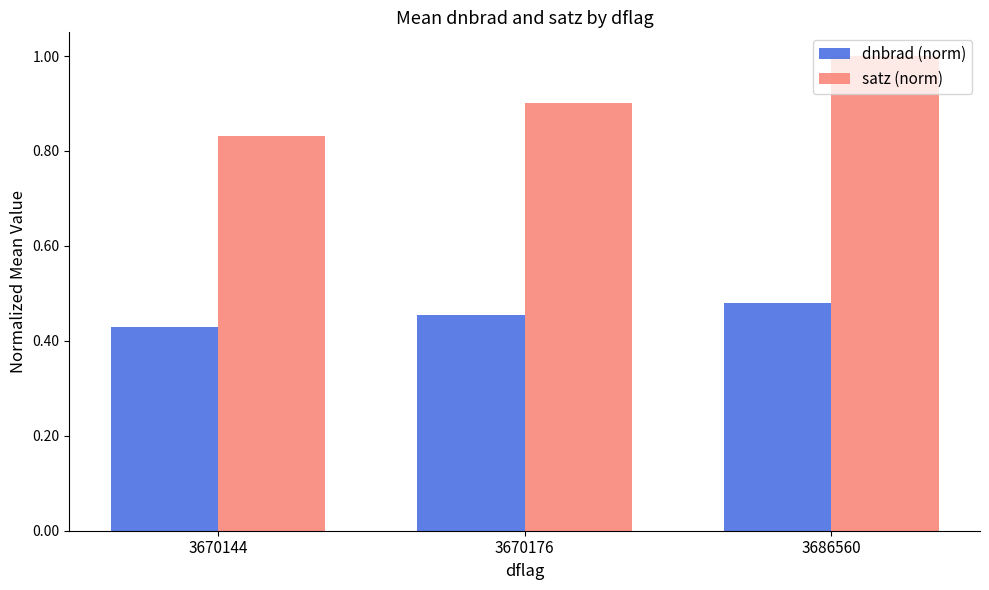

What is the maximum value shown in the chart?

1.0